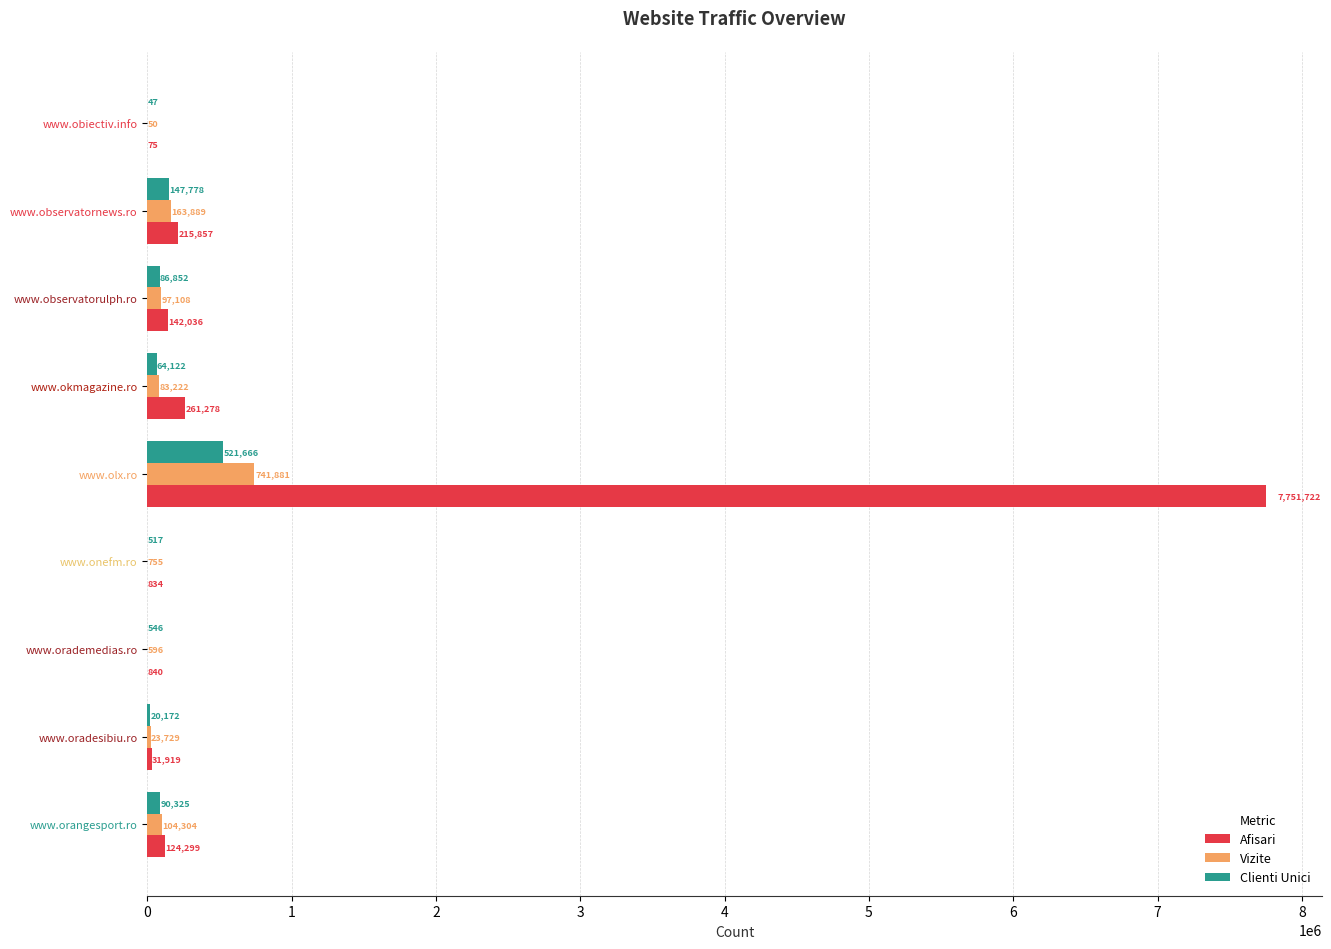

At which category is the sum across all series the highest?

www.olx.ro